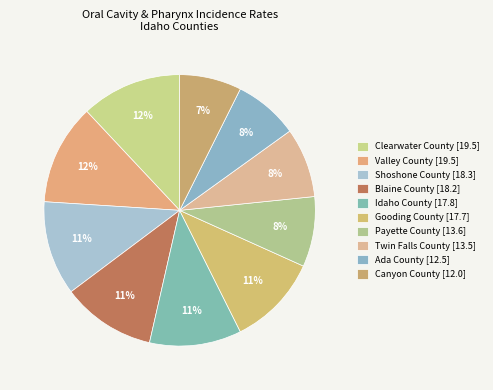

How many slices are in this pie chart?

10